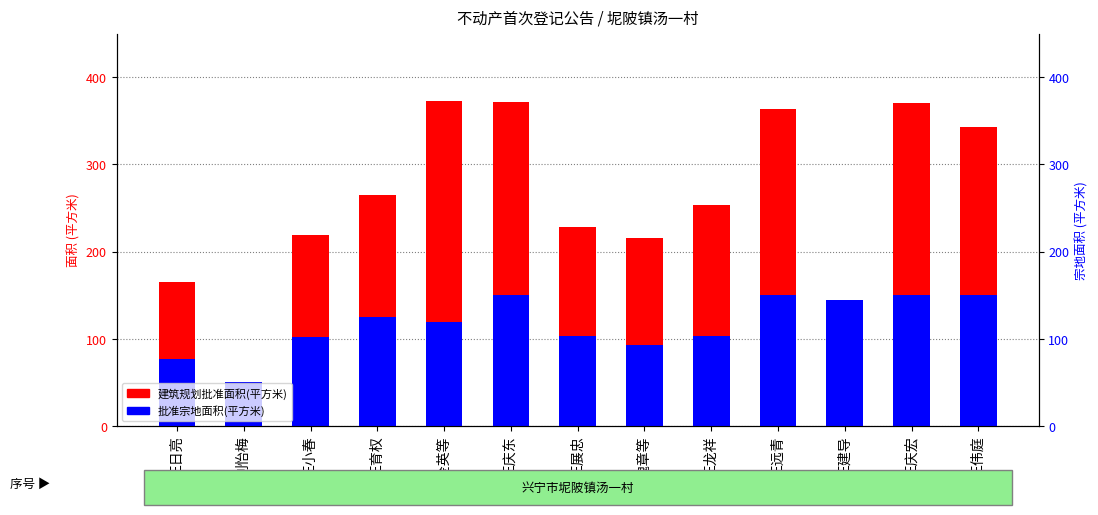

What is the average value of the 建筑规划批准面积(平方米) series?

259.0